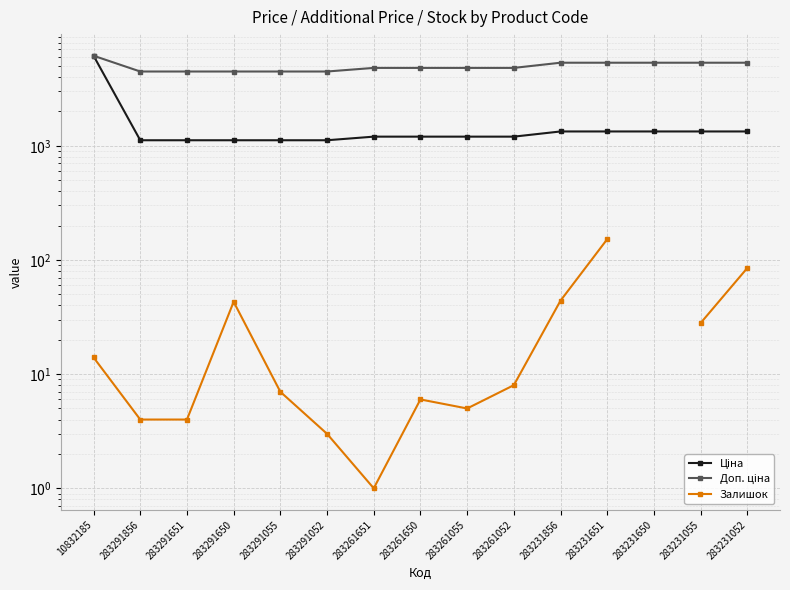

What is the maximum value shown in the chart?

6143.2